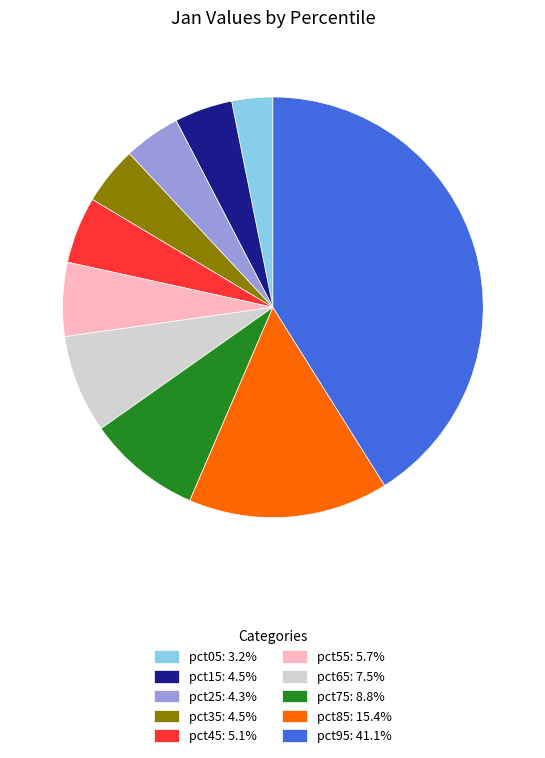

True or false: pct35 accounts for 4% of the total.

True